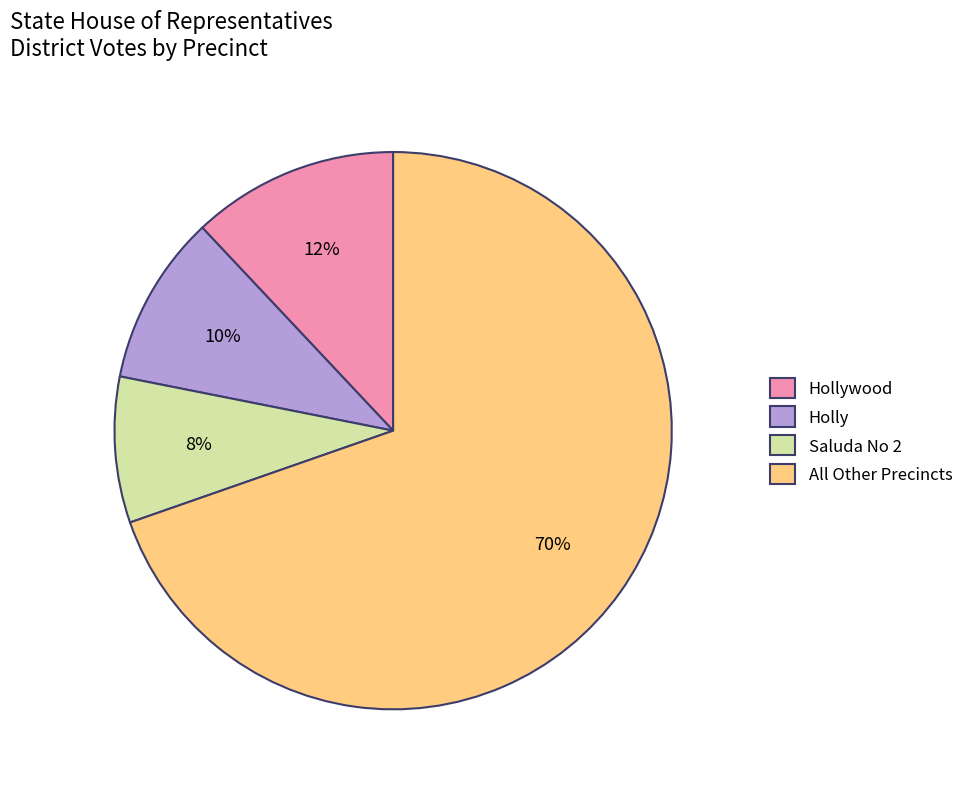

Is the sum of Hollywood and Saluda No 2 greater than half?

No